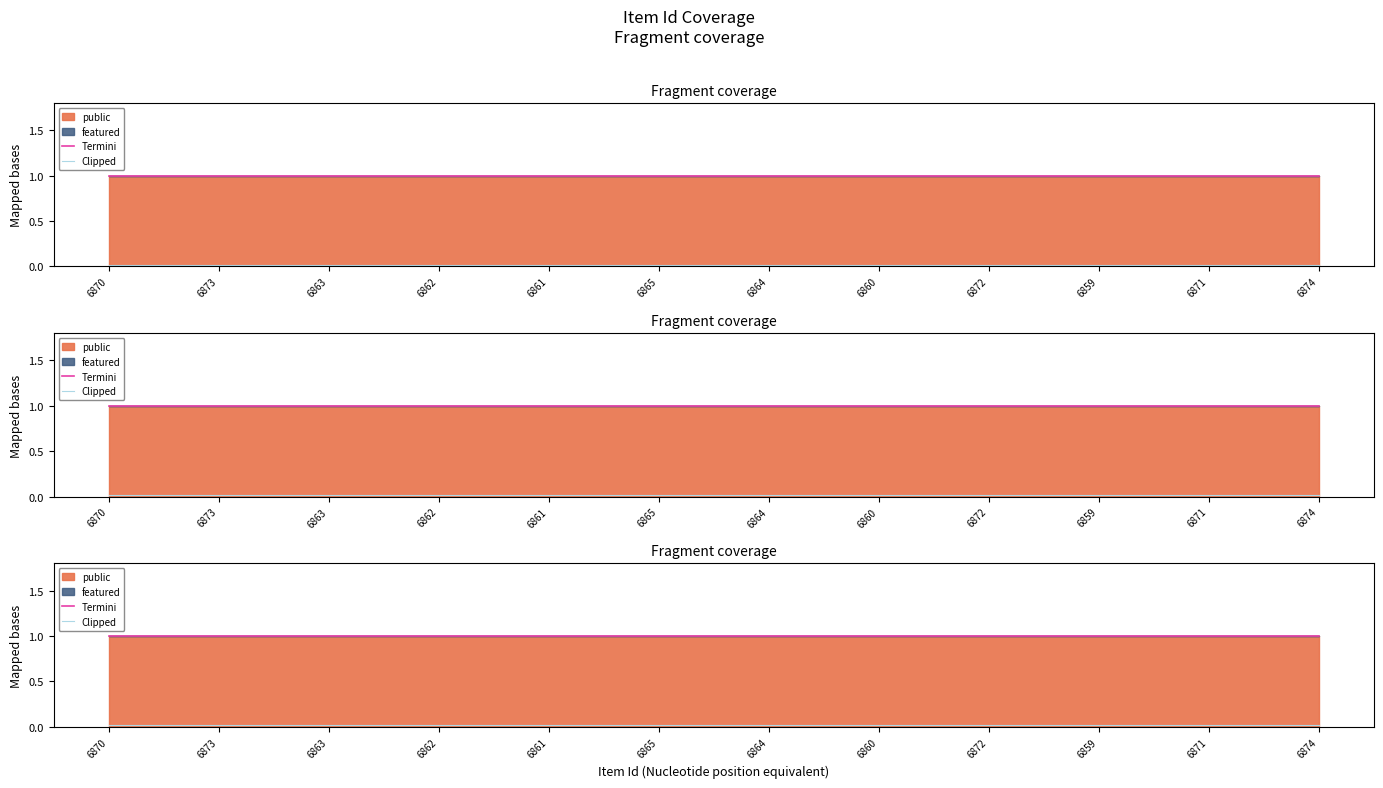

What is the sum of all Termini values?

12.0